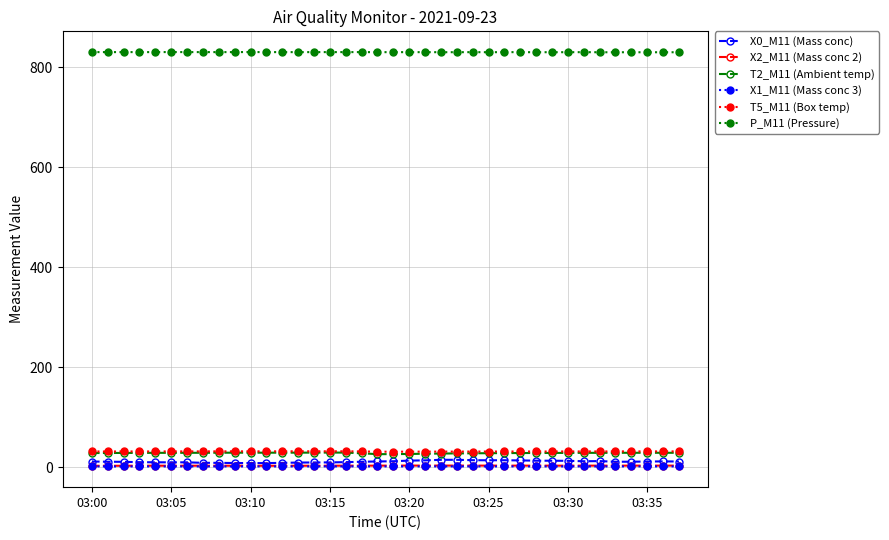

What is the highest value of the T2_M11 (Ambient temp) series?

29.2